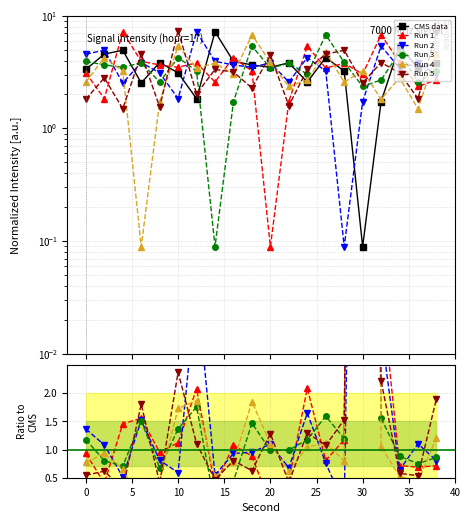

Which series has the largest total across all categories?

CMS data